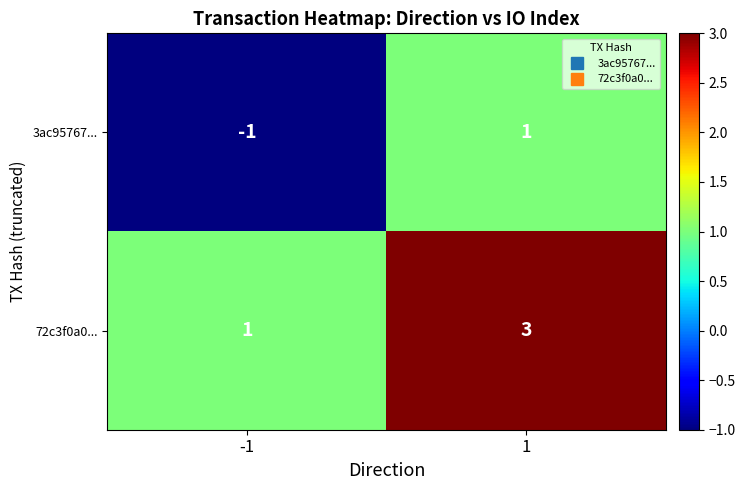

List the series in order of their overall mean, lowest first.

3ac95767..., 72c3f0a0...